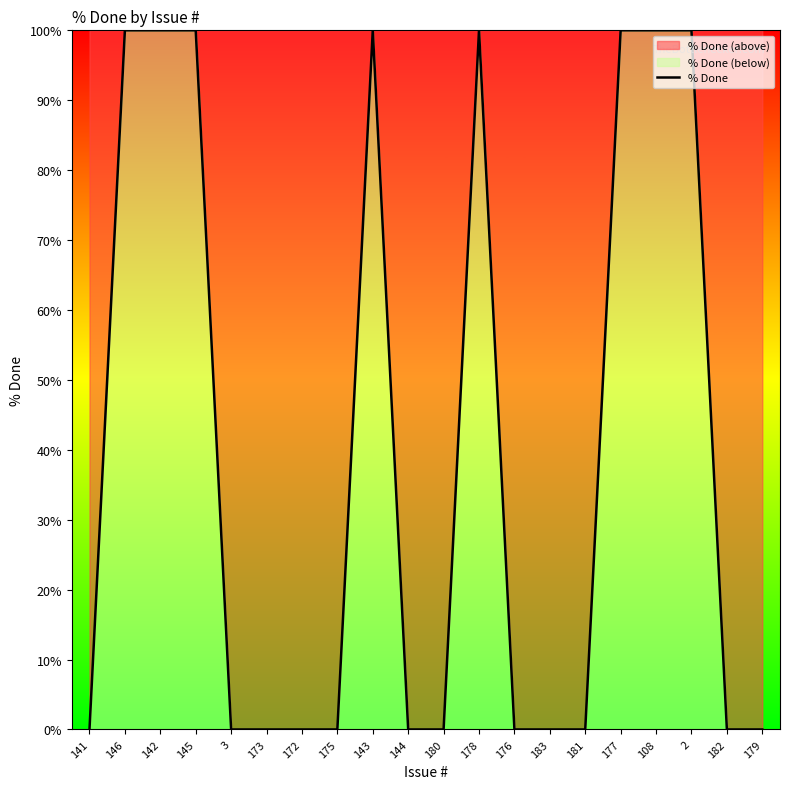

What is the difference between the values at 143 and 181?

100